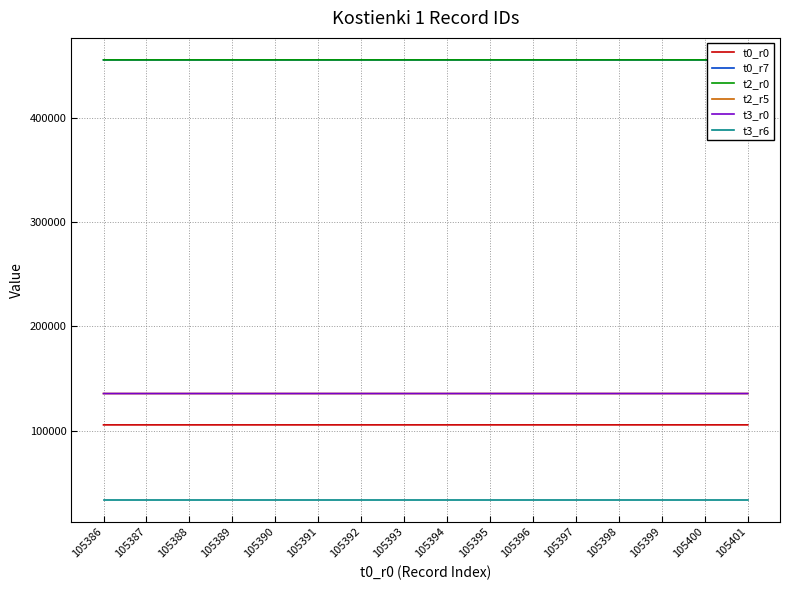

Is it true that t0_r0 equals 105395 at 105395?

True